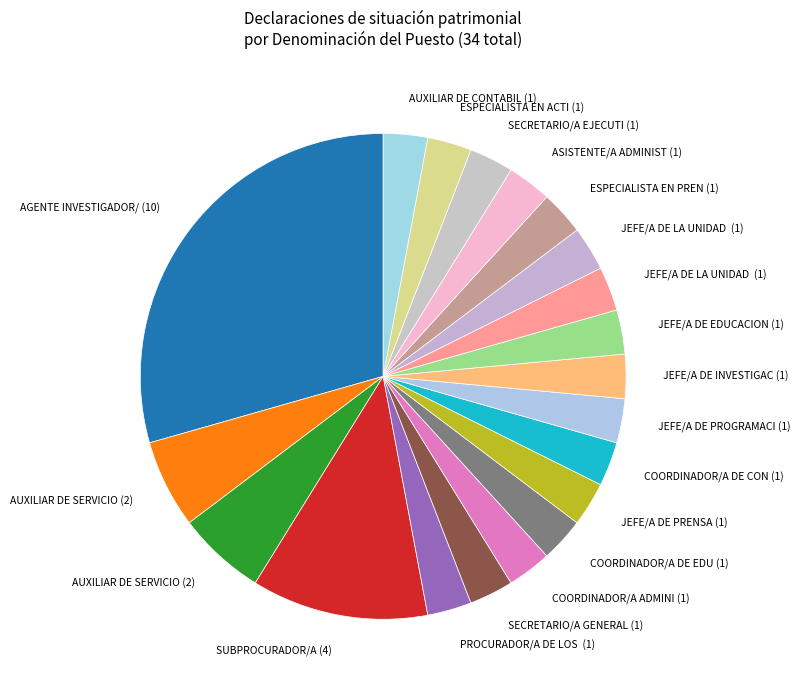

Count the number of slices in the pie.

20